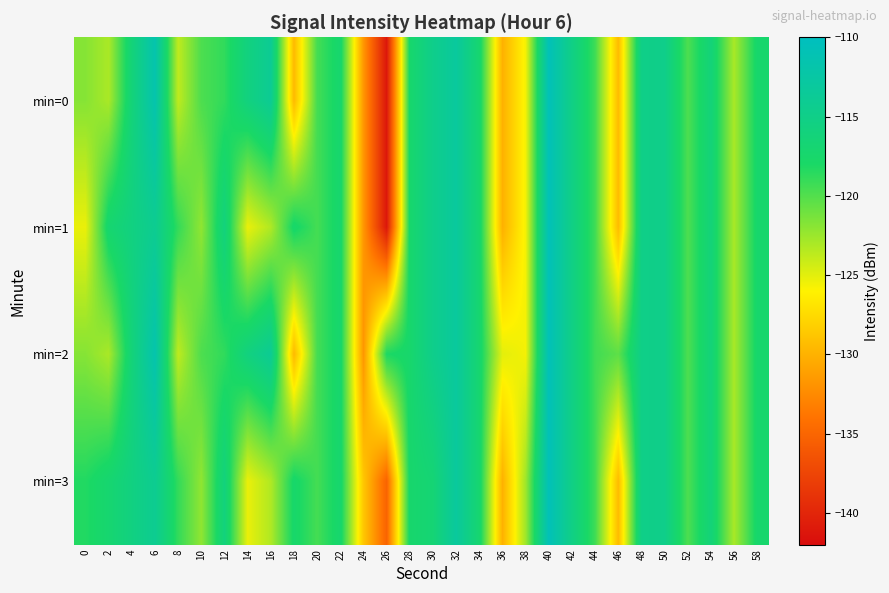

Reading left to right, extract all data points from this chart.

min=0: 0=-121.8	2=-123.1	4=-116.3	6=-111.6	8=-123.8	10=-119.8	12=-118.8	14=-115.8	16=-113.9	18=-129.5	20=-119.5	22=-117.3	24=-131.7	26=-141.1	28=-117.5	30=-114.7	32=-113.1	34=-117.1	36=-130.1	38=-125.6	40=-110.6	42=-115.2	44=-119.3	46=-129.4	48=-115.0	50=-114.8	52=-119.8	54=-116.3	56=-123.0	58=-117.4
min=1: 0=-125.3	2=-117.1	4=-115.6	6=-114.1	8=-118.9	10=-122.2	12=-116.0	14=-125.3	16=-123.2	18=-117.6	20=-119.5	22=-117.3	24=-131.7	26=-141.1	28=-117.5	30=-114.7	32=-113.1	34=-117.1	36=-130.1	38=-125.6	40=-110.6	42=-115.2	44=-119.3	46=-129.4	48=-115.0	50=-114.8	52=-119.8	54=-116.3	56=-123.0	58=-117.4
min=2: 0=-121.8	2=-123.1	4=-116.3	6=-111.6	8=-123.8	10=-119.8	12=-118.8	14=-115.8	16=-113.9	18=-129.5	20=-119.5	22=-117.3	24=-131.7	26=-118.1	28=-117.5	30=-114.7	32=-113.1	34=-117.1	36=-125.1	38=-125.6	40=-110.6	42=-115.2	44=-119.3	46=-120.4	48=-115.0	50=-114.8	52=-119.8	54=-116.3	56=-123.0	58=-117.4
min=3: 0=-118.3	2=-117.1	4=-115.6	6=-114.1	8=-118.9	10=-122.2	12=-116.0	14=-125.3	16=-123.2	18=-117.6	20=-119.5	22=-117.3	24=-128.7	26=-135.1	28=-117.5	30=-116.7	32=-113.1	34=-117.1	36=-130.1	38=-122.6	40=-110.6	42=-115.2	44=-119.3	46=-129.4	48=-115.0	50=-114.8	52=-119.8	54=-116.3	56=-123.0	58=-117.4